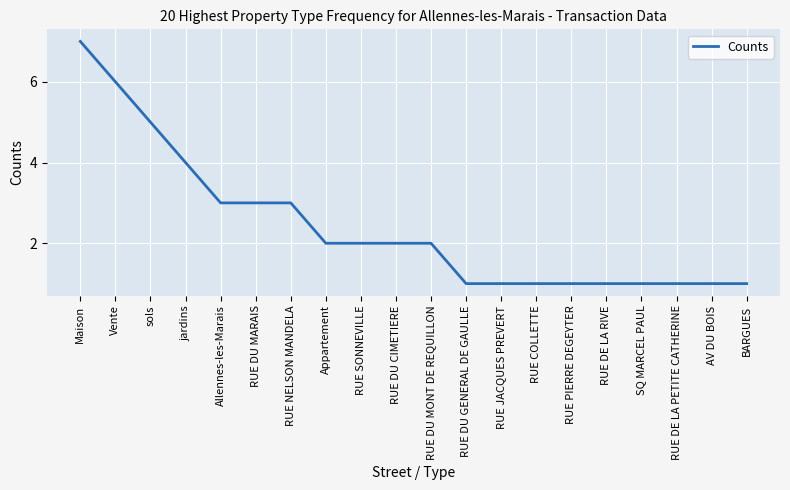

The value at AV DU BOIS is 1. True or false?

True